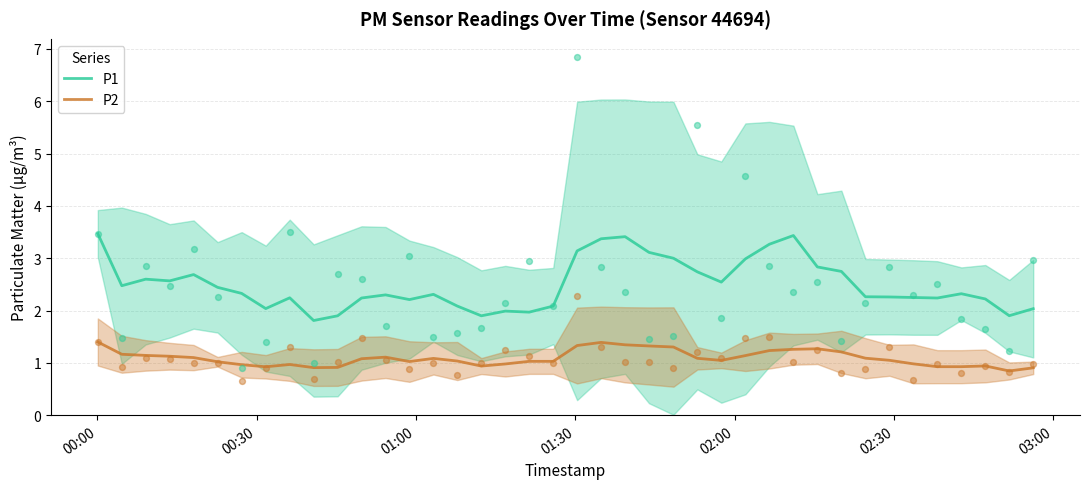

Which series has the largest total across all categories?

P1